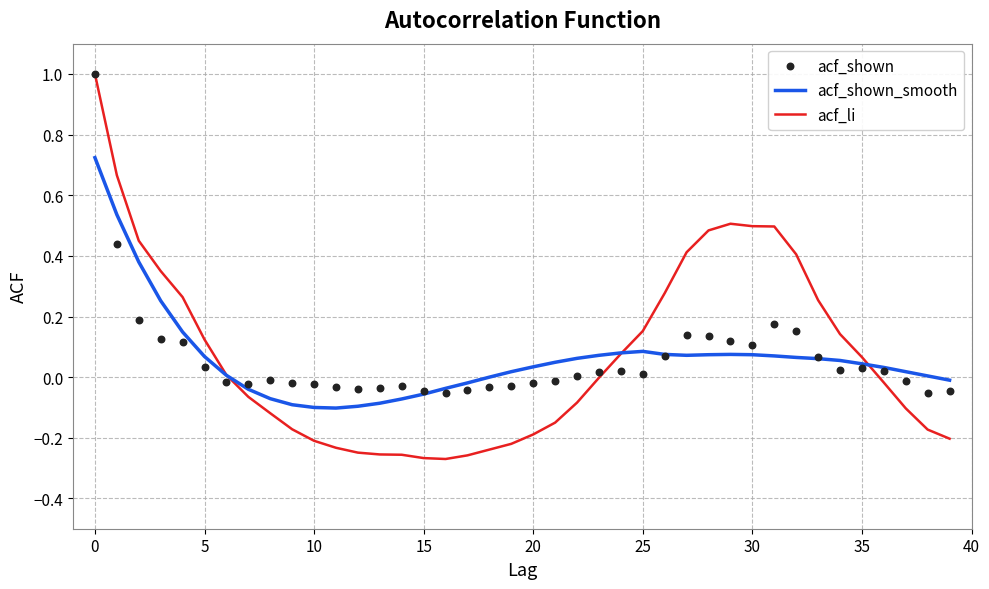

Which series reaches the minimum Y coordinate?

acf_li